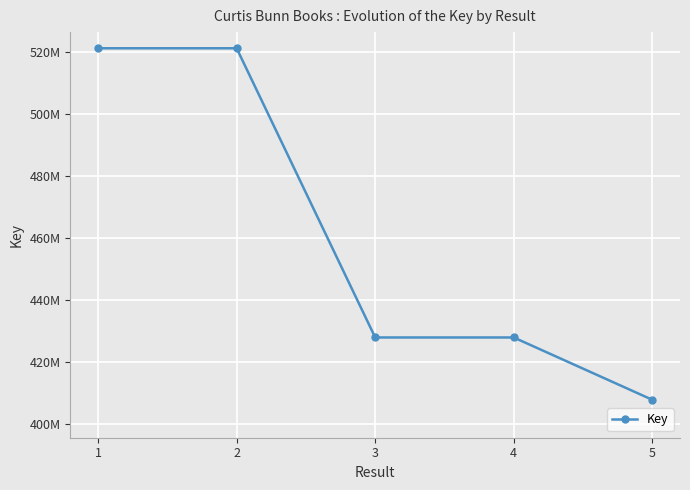

Reading right to left, what are all the values shown in this chart?

407902951	428006016	428008180	521305546	521306264